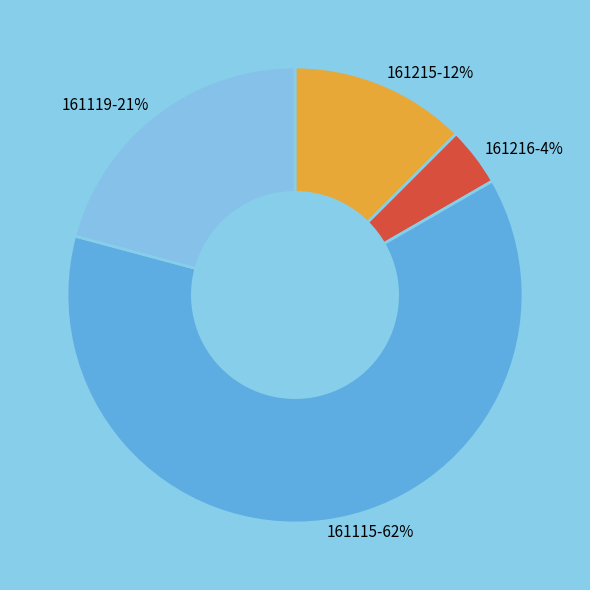

Which category has the smallest portion of the pie?

161216